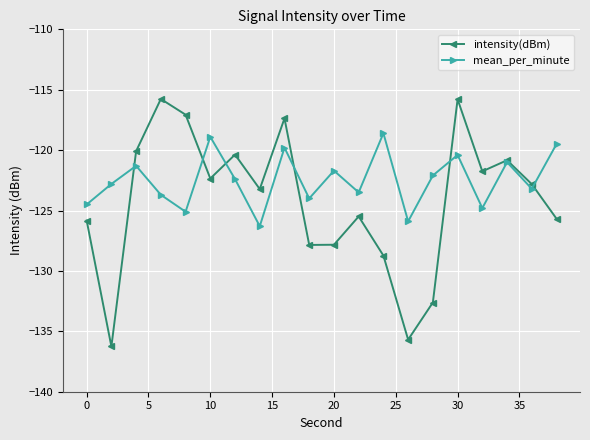

At how many categories does at least one series exceed -118?

4